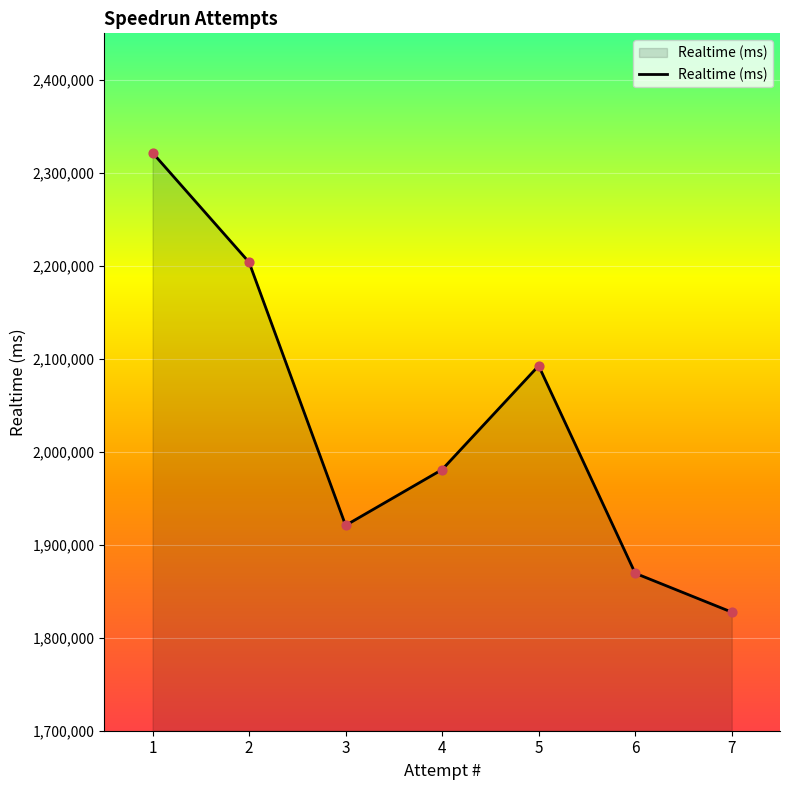

What is the change in value from 3 to 4?

+60020